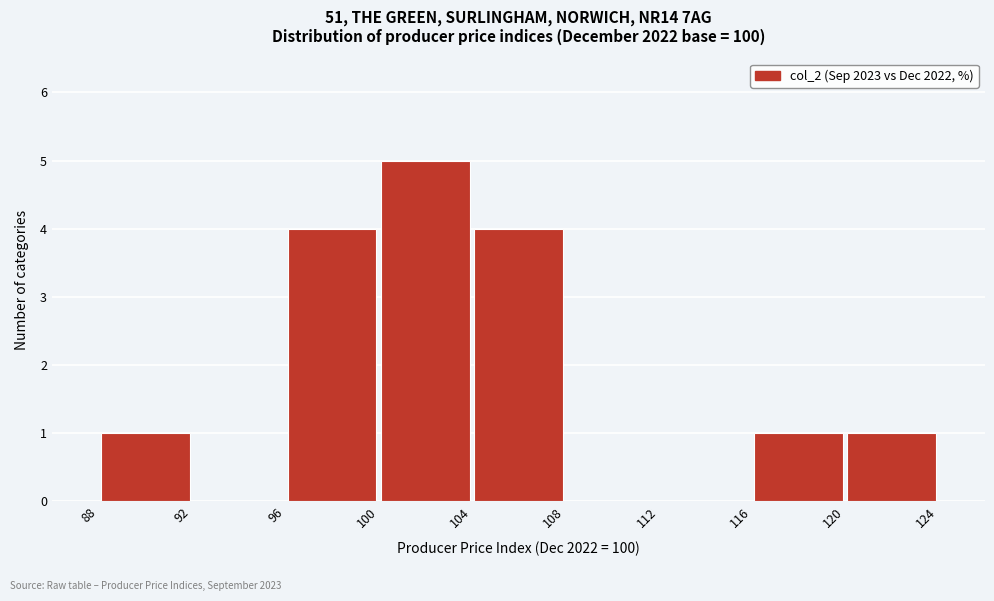

Which range on the x-axis has the tallest bar?

100 to 104